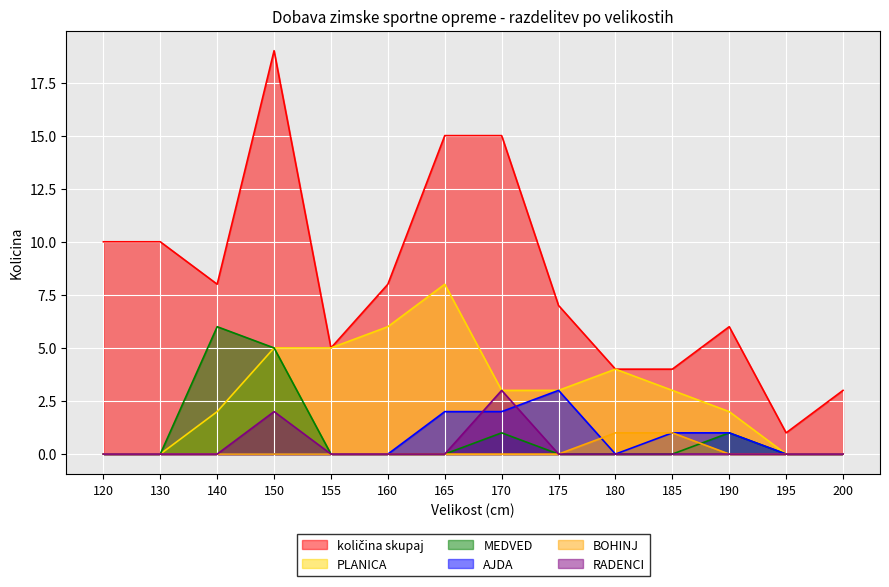

True or false: RADENCI and AJDA cross at least once.

True